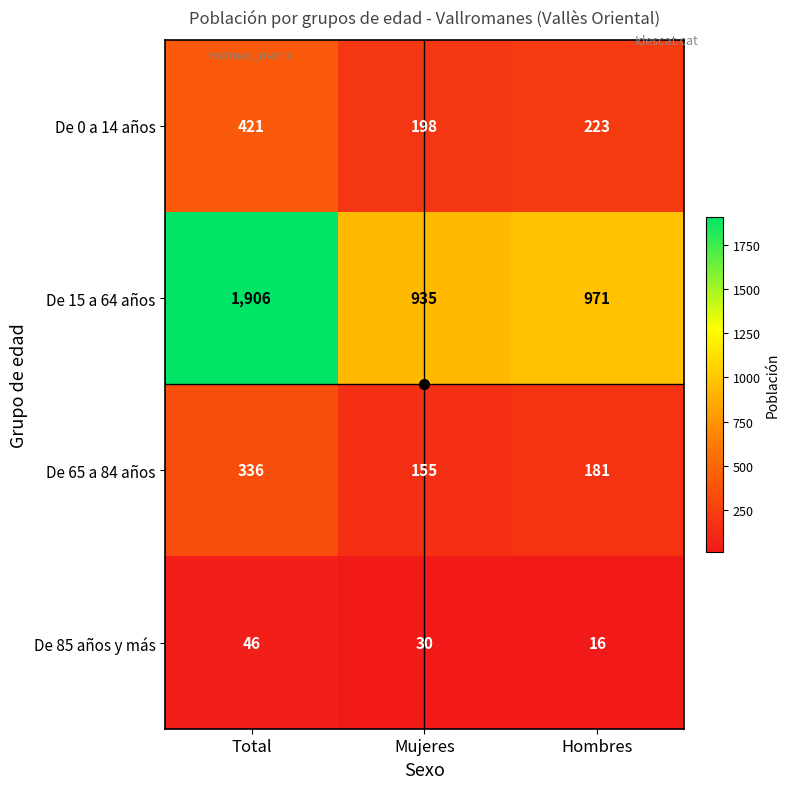

Which series has the largest range (max minus min)?

De 15 a 64 años